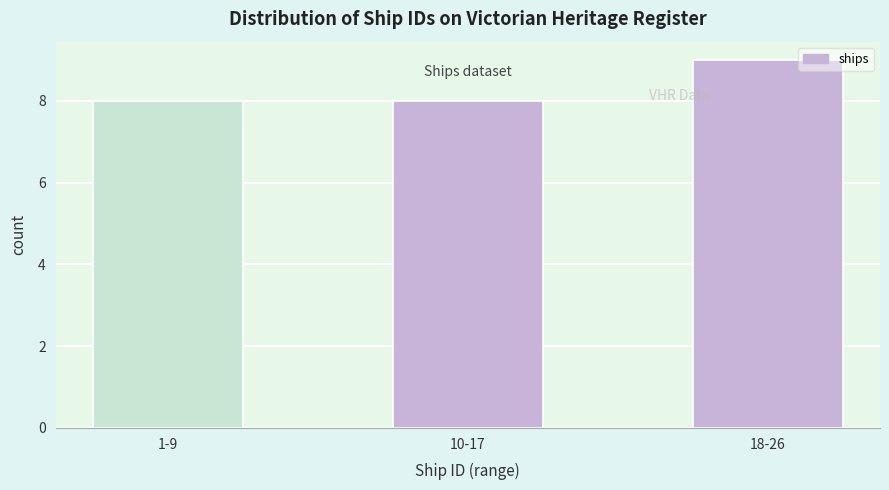

Reading left to right, what are all the values shown in this chart?

8	8	9